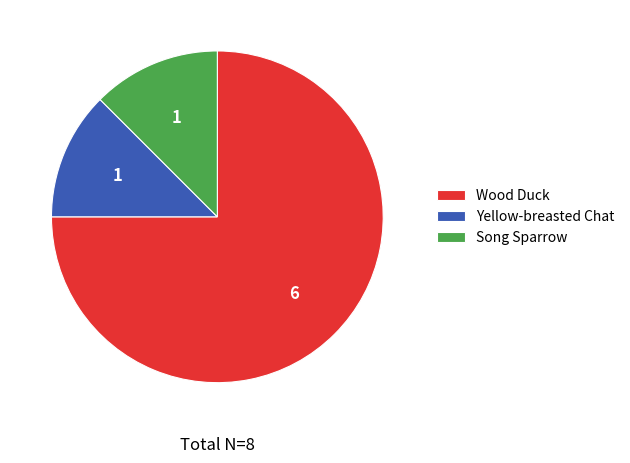

How many slices are in this pie chart?

3